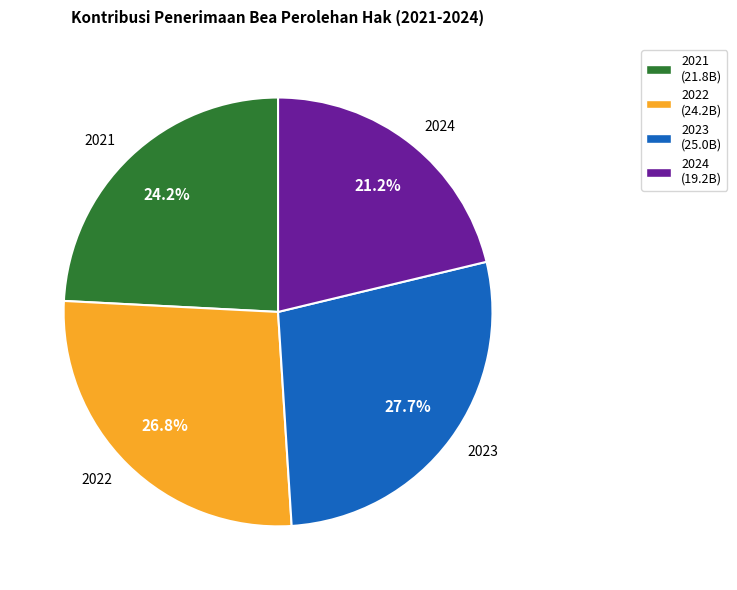

Which category has the smallest portion of the pie?

2024